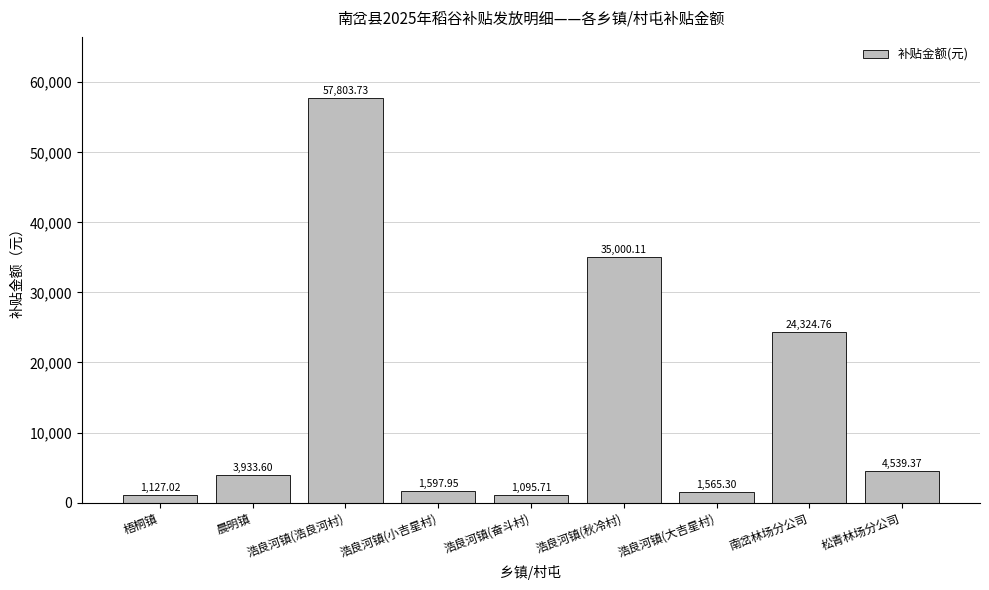

Which label corresponds to the largest value in the chart?

浩良河镇(浩良河村)